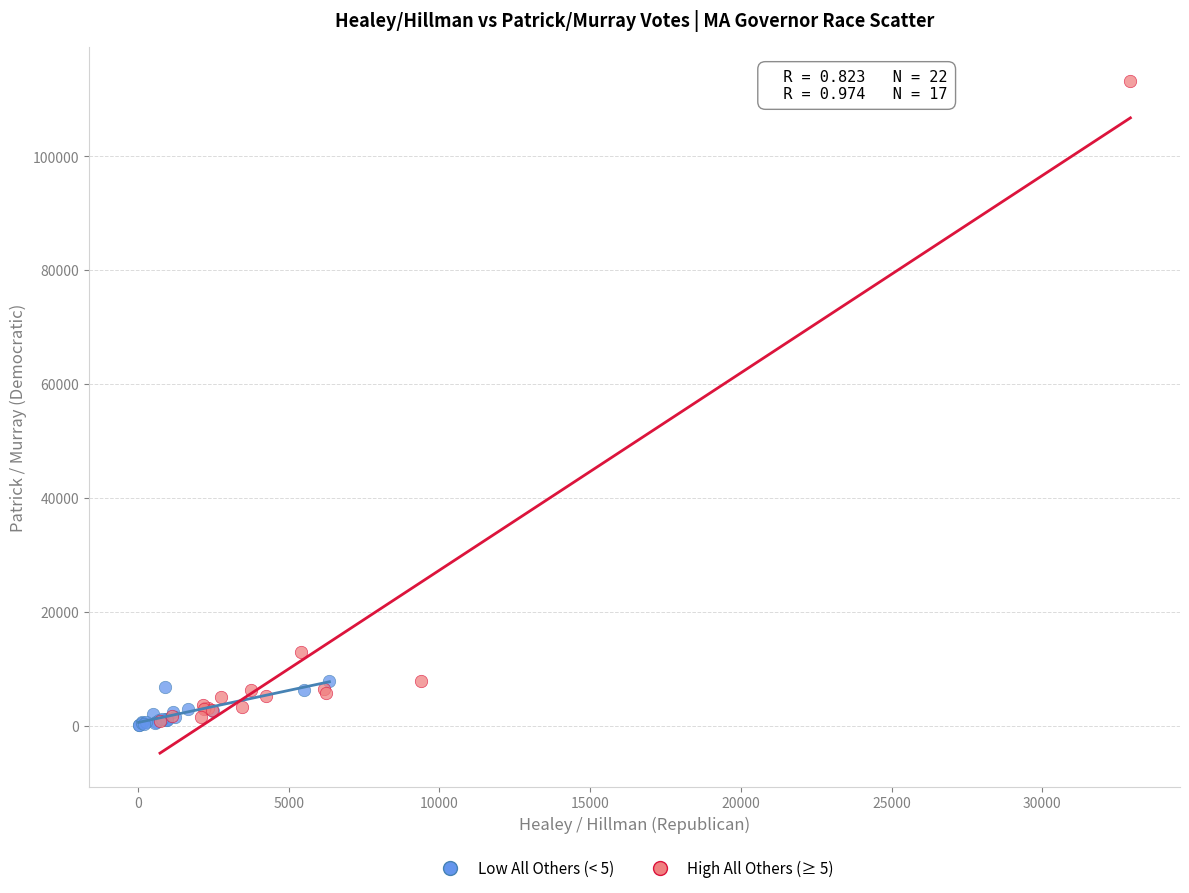

Which series has the widest spread of Y values?

High All Others (≥ 5)